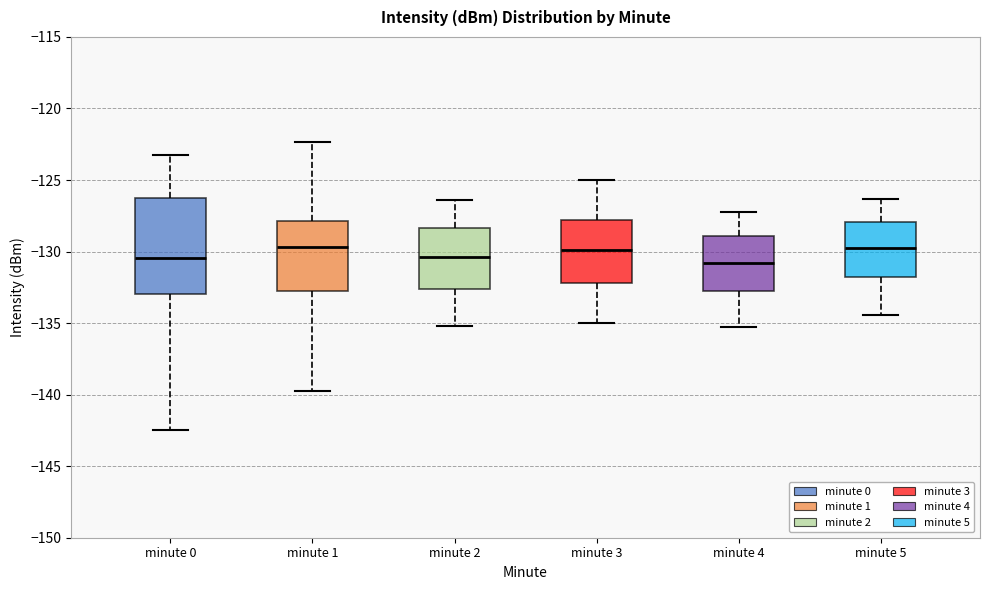

Reading left to right, read every box against the y-axis: the position of its median line, the range the box covers, and the ends of its whiskers. The values are not printed on the chart, so give them approximately, as read against the axis.

minute 0: median -130.5, box -133.0 to -126.5, whiskers -142.5 to -123.0
minute 1: median -129.5, box -133.0 to -128.0, whiskers -139.5 to -122.5
minute 2: median -130.5, box -132.5 to -128.5, whiskers -135.0 to -126.5
minute 3: median -130.0, box -132.0 to -128.0, whiskers -135.0 to -125.0
minute 4: median -131.0, box -133.0 to -129.0, whiskers -135.5 to -127.0
minute 5: median -129.5, box -131.5 to -128.0, whiskers -134.5 to -126.5